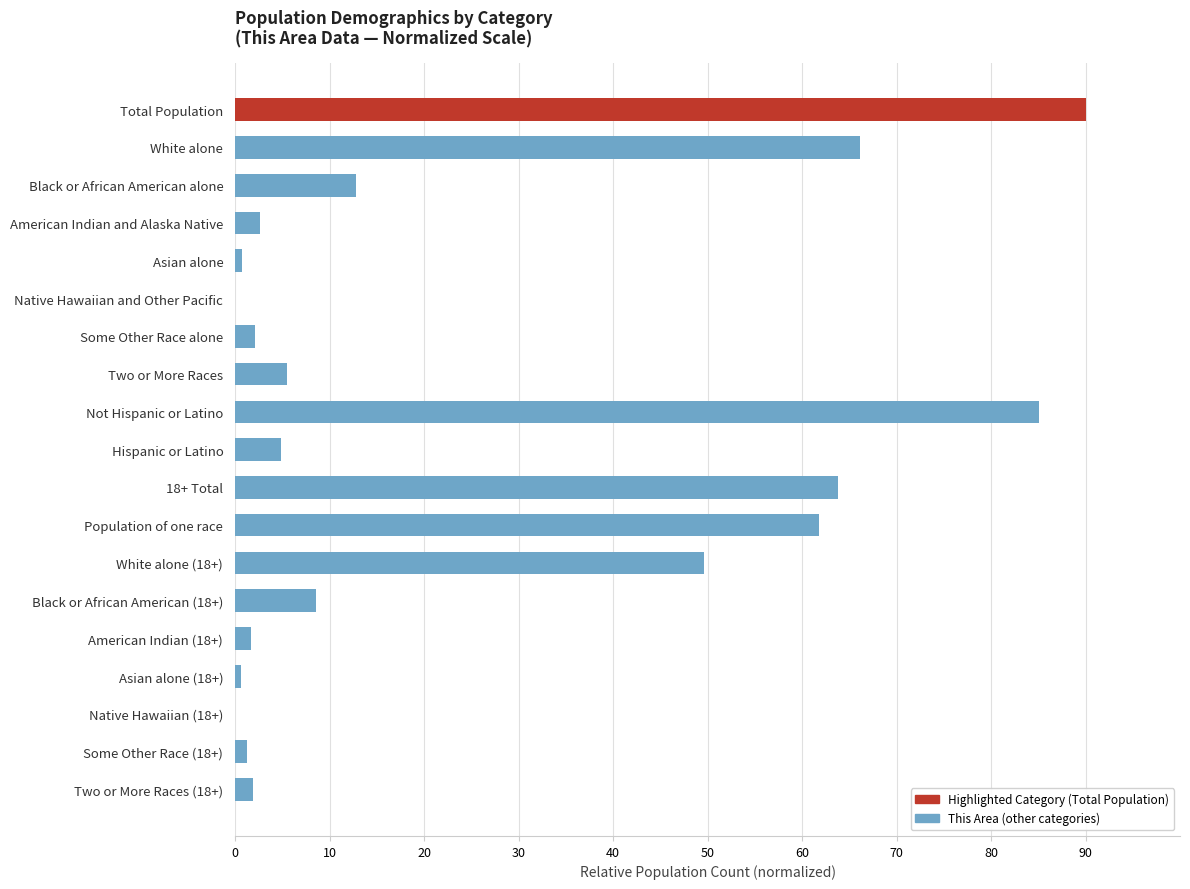

What is the change in value from Black or African American alone to Black or African American (18+)?

-4.2